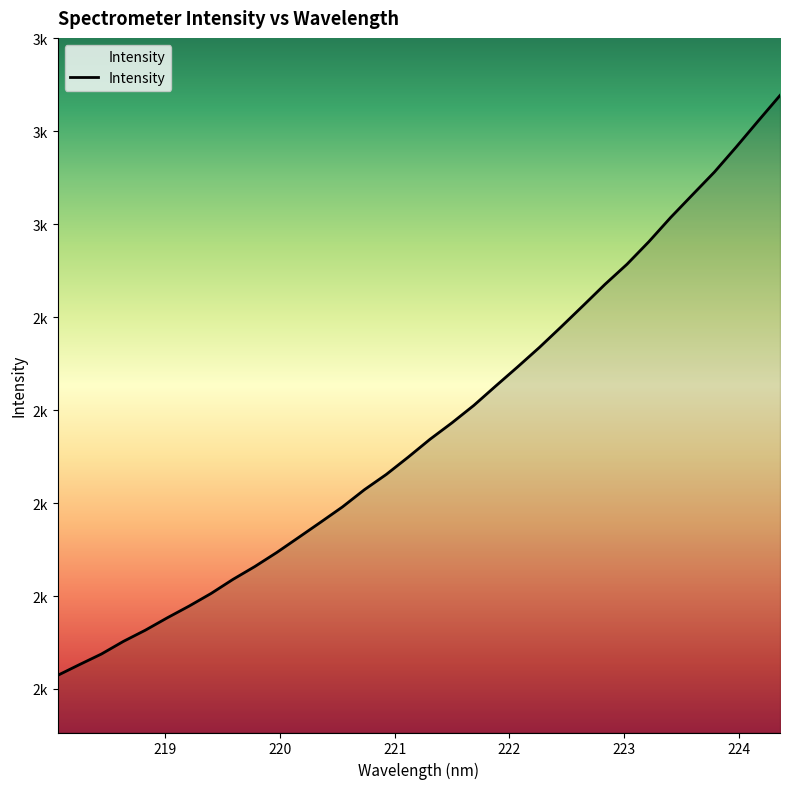

True or false: there are more than 1 points higher than both neighbors.

False